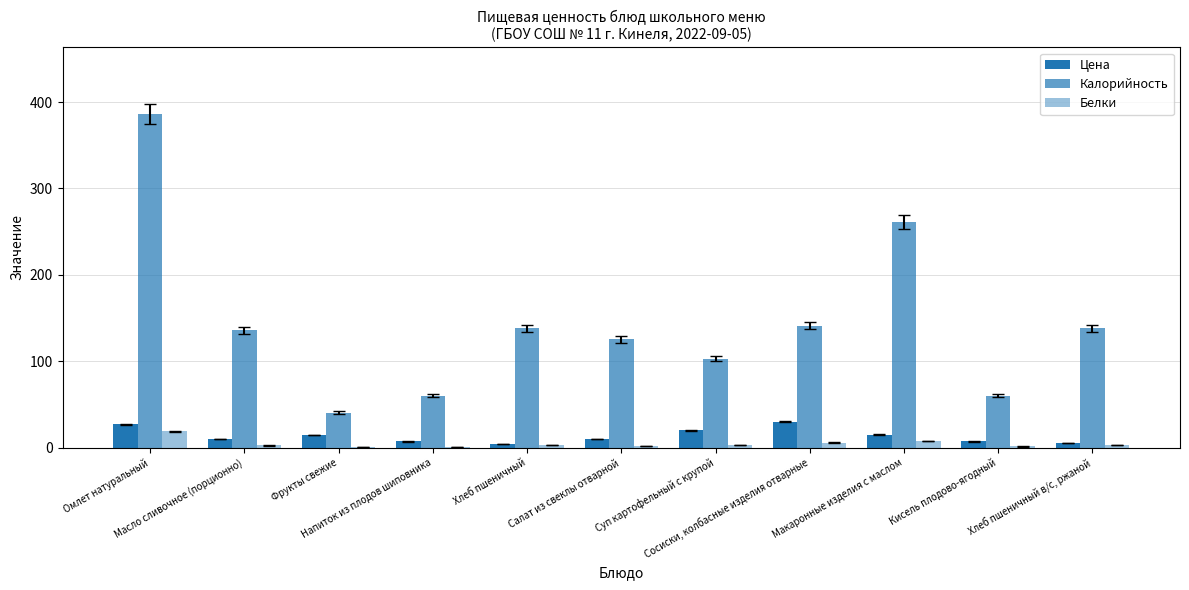

What is the average value of the Цена series?

13.6